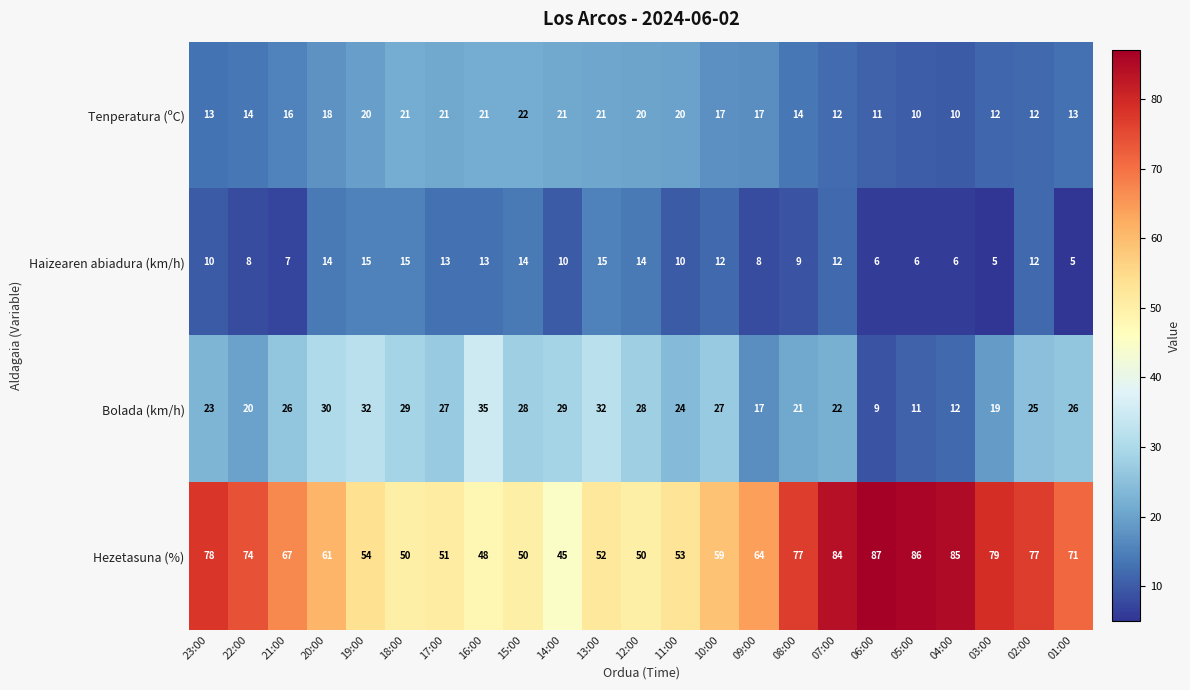

True or false: Tenperatura (ºC) has a value of 11 at 06:00.

True